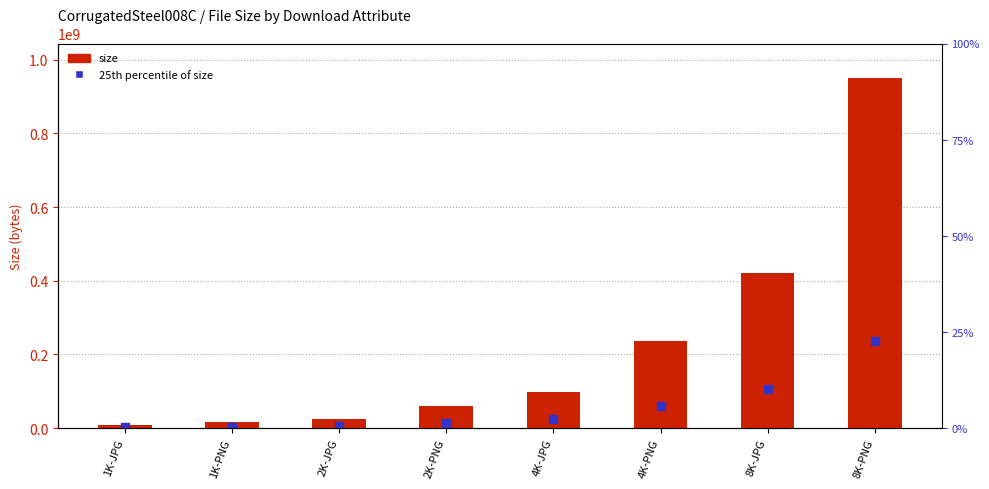

Which series contains the highest Y value?

size